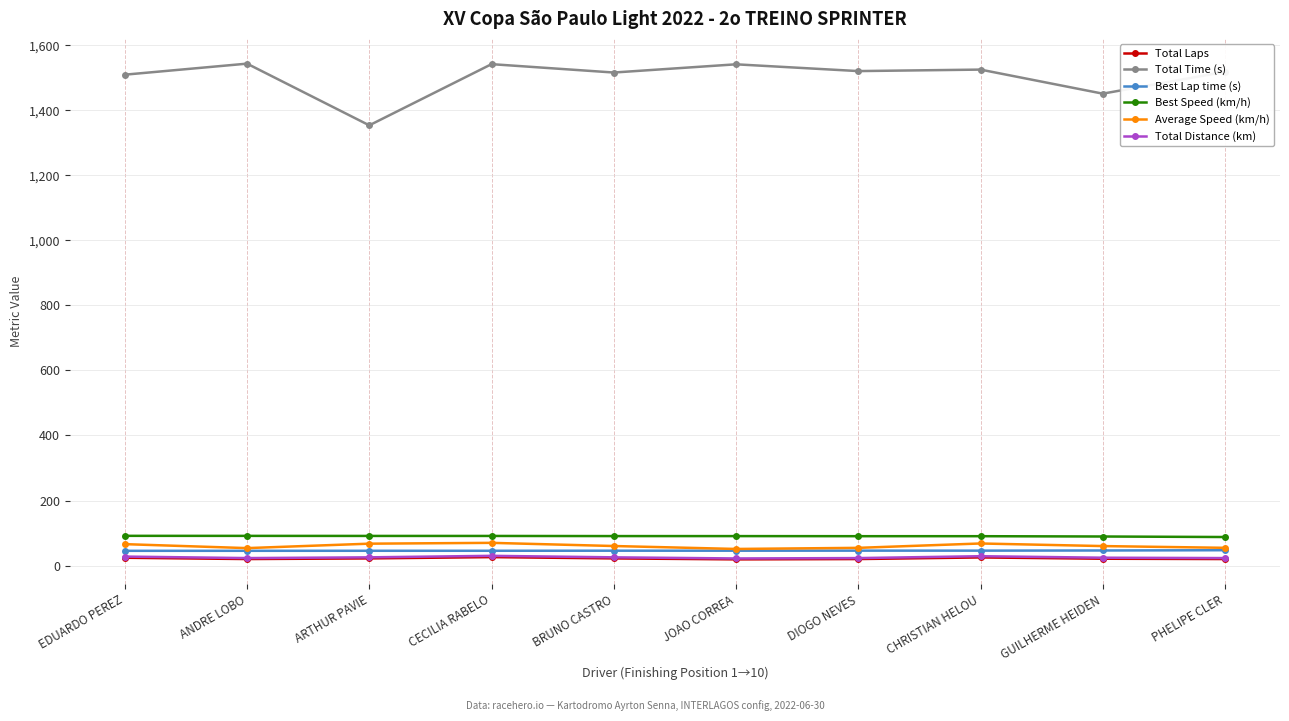

What is the spread (max minus min) of values at CECILIA RABELO?

1515.6